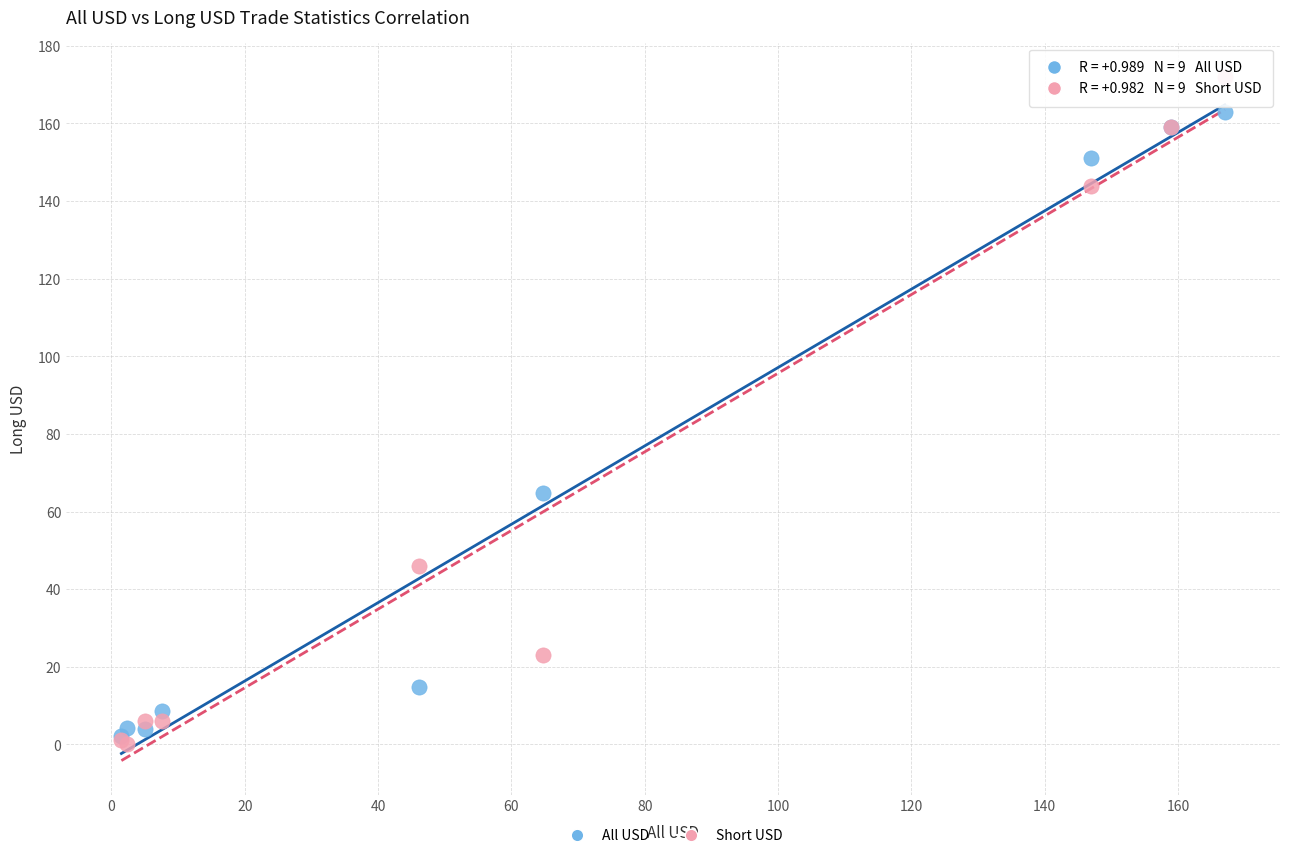

Which series contains the highest Y value?

Short USD